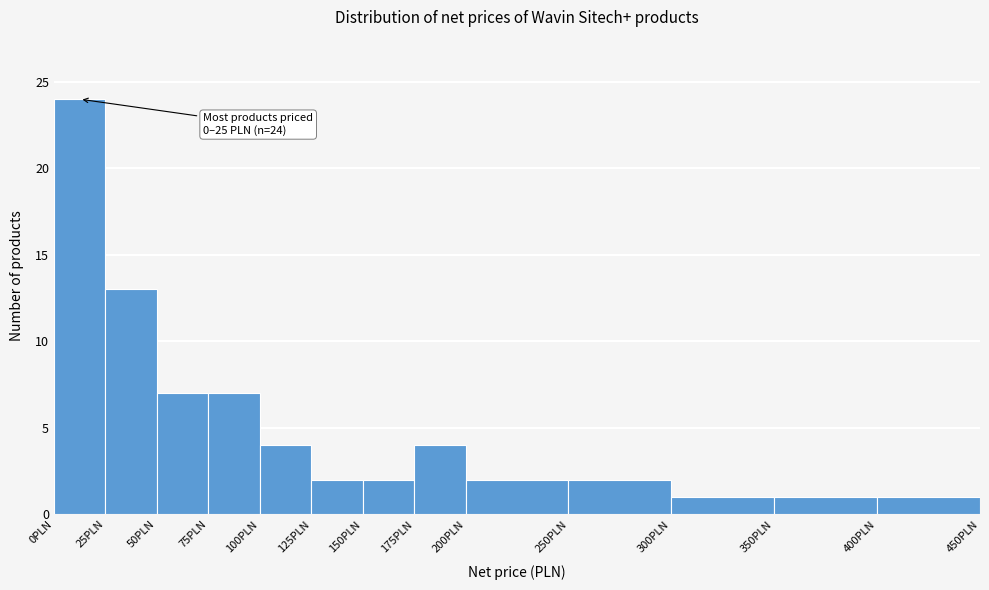

Which range on the x-axis has the tallest bar?

0 to 25